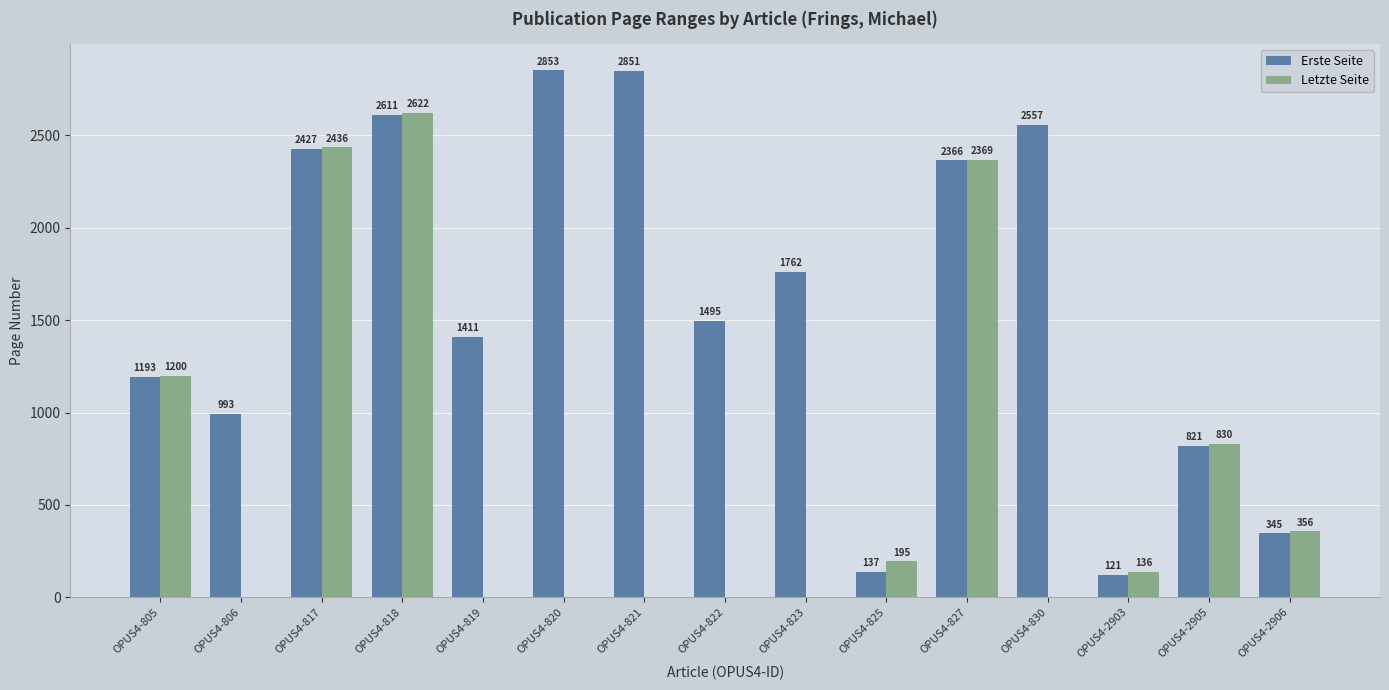

The Erste Seite series shows 2851 at OPUS4-821. True or false?

True